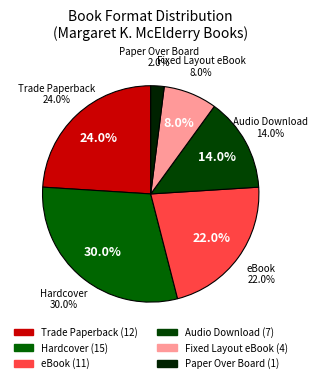

To the nearest percent, what percentage of the pie is Hardcover?

30%